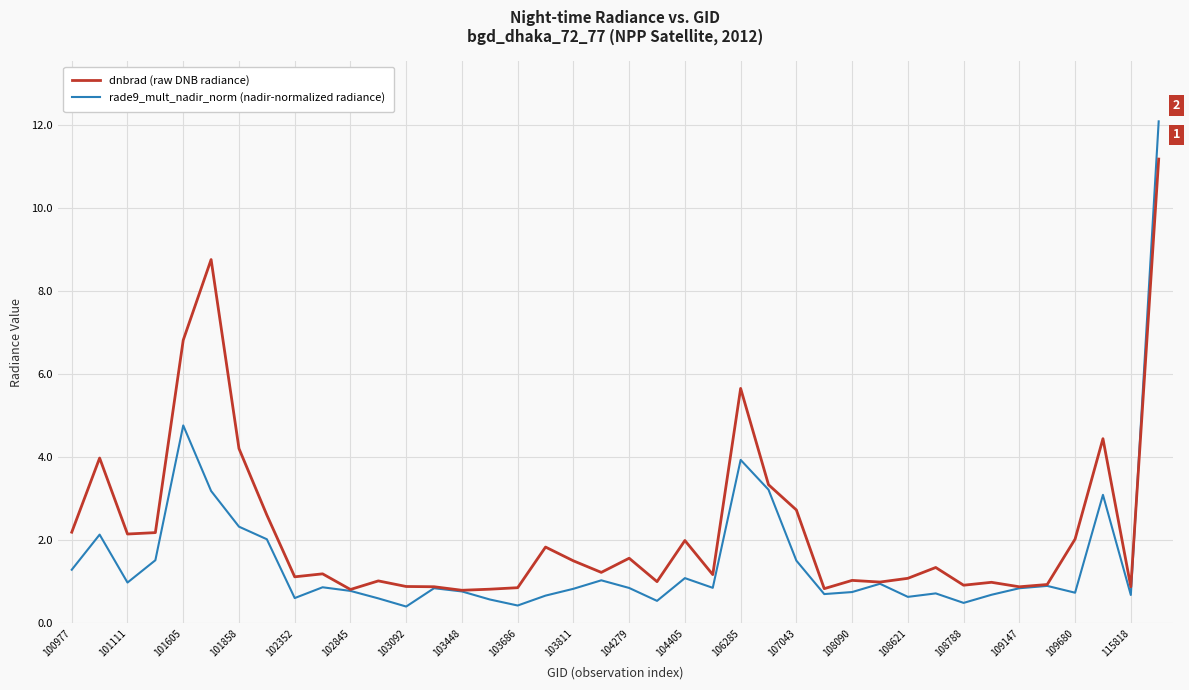

What is the average value of the rade9_mult_nadir_norm (nadir-normalized radiance) series?

1.6